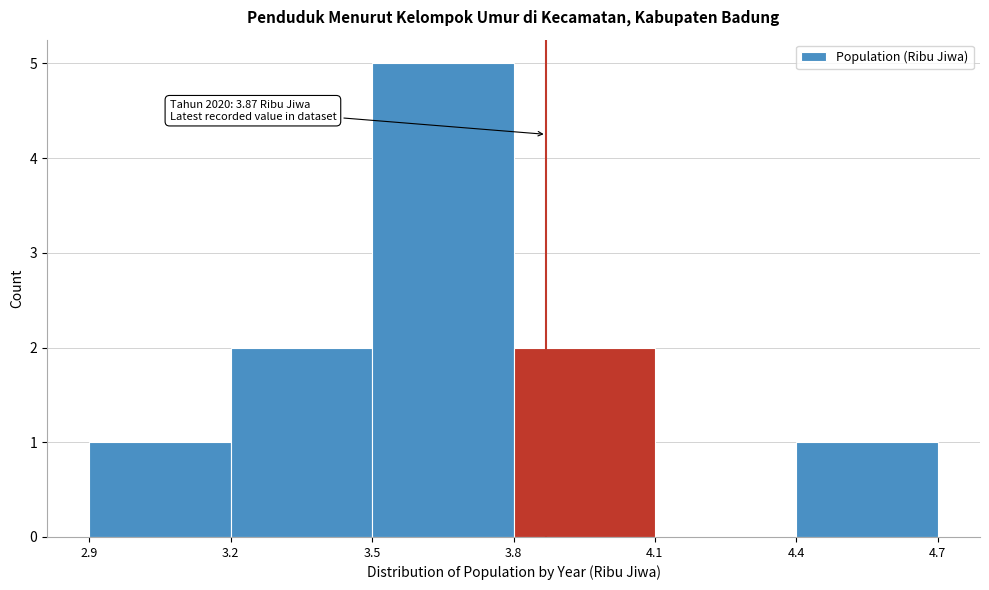

Which range on the x-axis has the tallest bar?

3.5 to 3.8